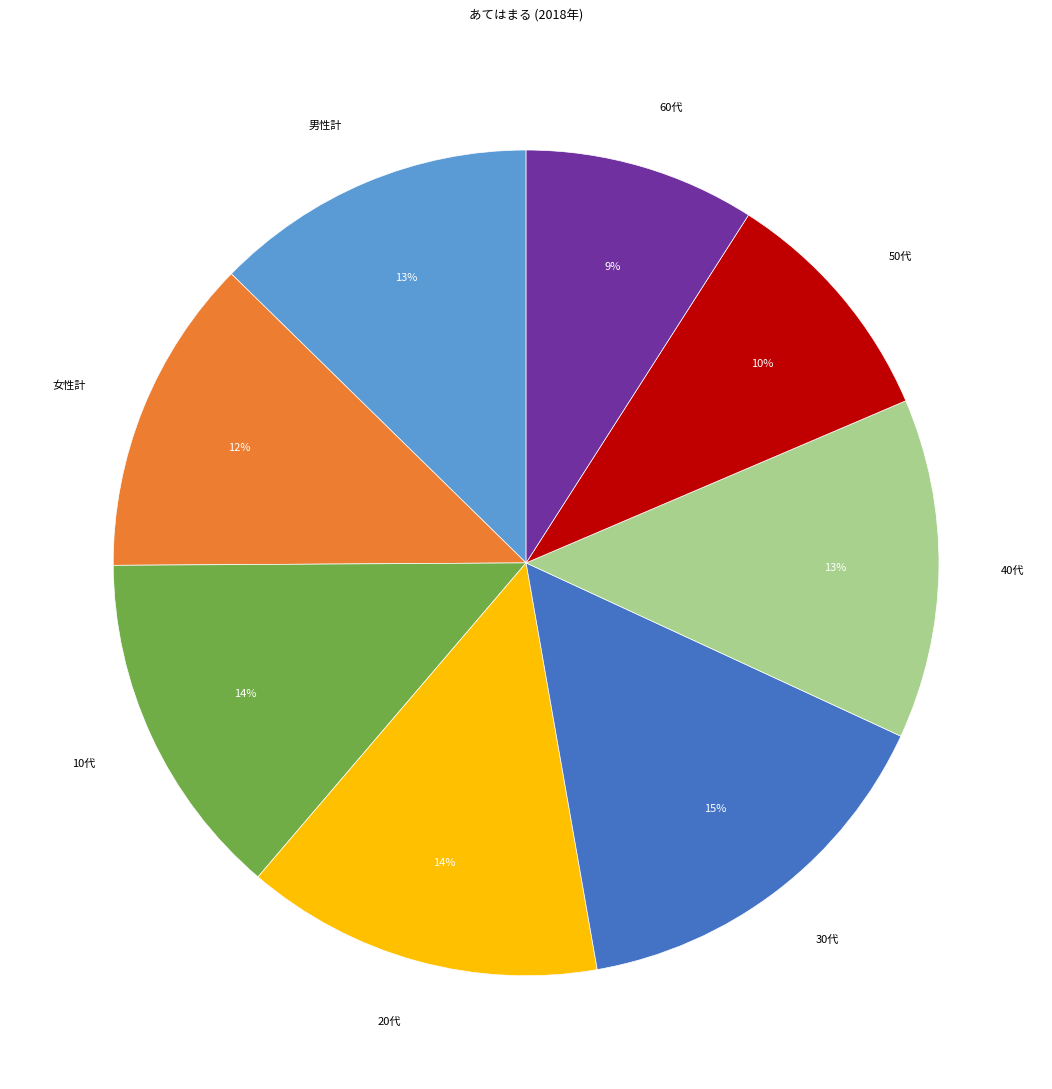

Approximately how many times larger is the value at 50代 compared to 10代?

0.7